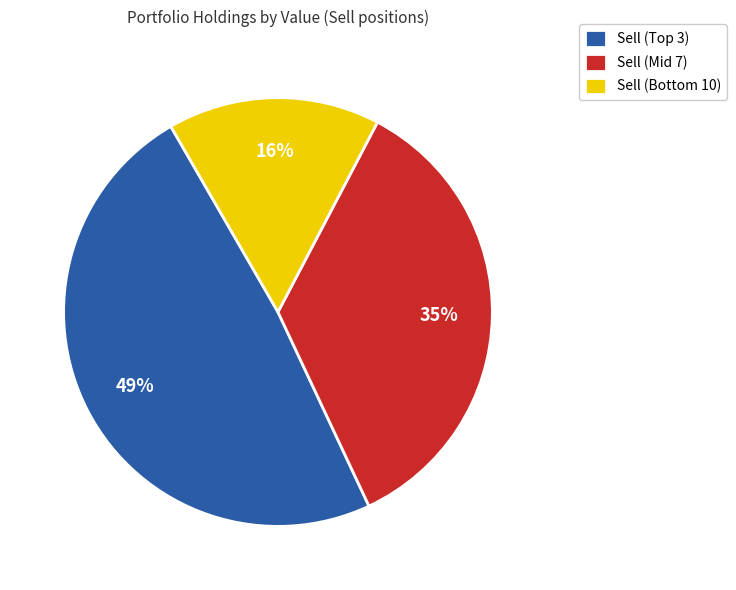

Which slice is the smallest?

Sell (Bottom 10)